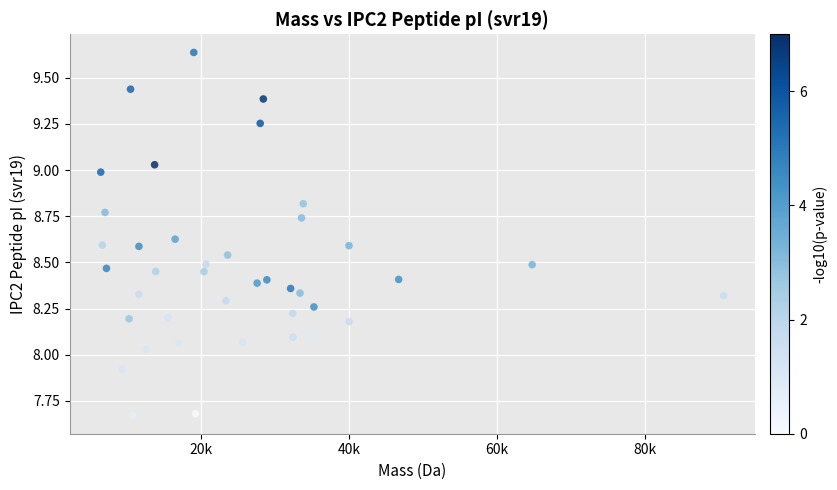

What is the range of X values (max minus min)?

84334.2